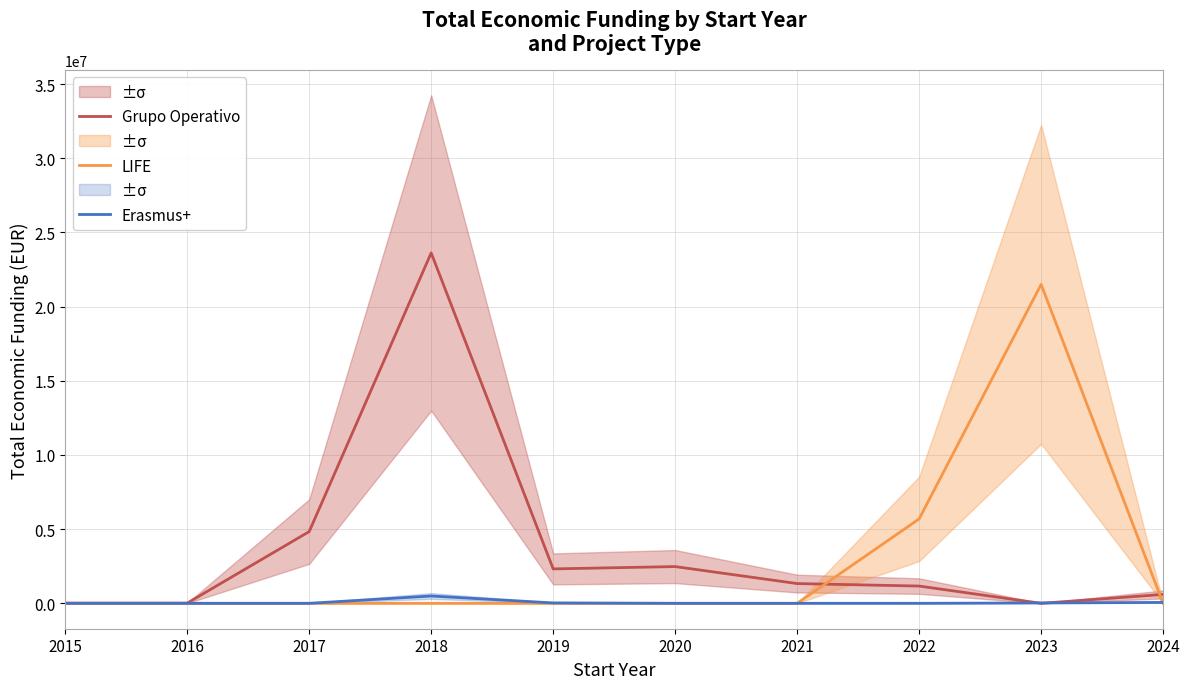

Reading right to left, list all the values displayed in this chart.

Grupo Operativo: 599211	0	1163201	1331084	2476786	2320459	23619499	4835240	13090	14000
LIFE: 0	21496305	5691014	0	0	0	0	0	0	0
Erasmus+: 60000	25640	0	0	0	26919	492960	0	0	0